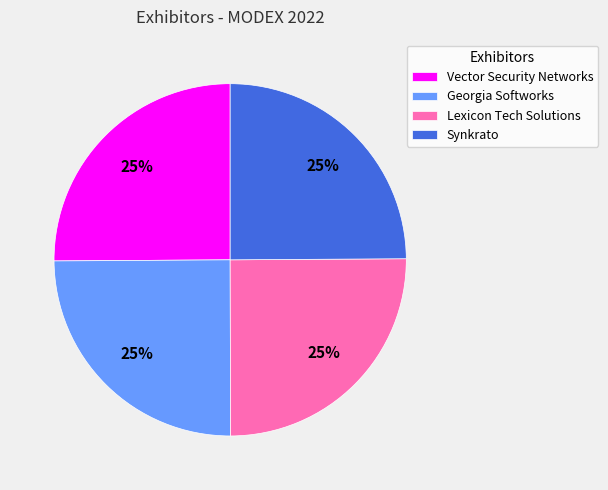

Count the number of slices in the pie.

4